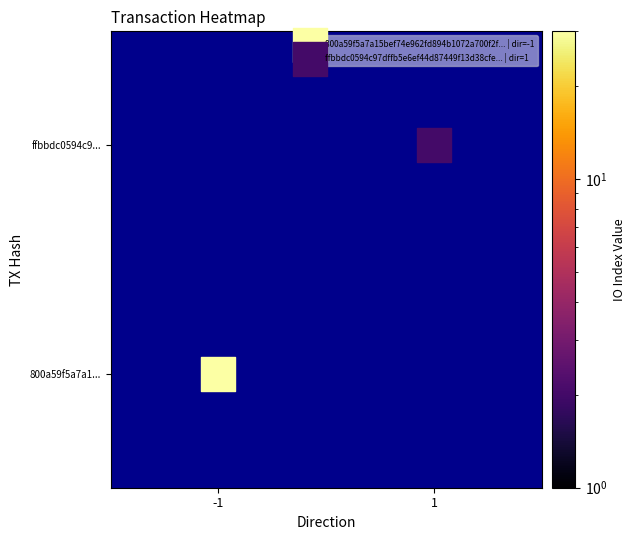

What are all the series names shown in the legend?

800a59f5a7a15bef74e962fd894b1072a700f2f... | dir=-1, ffbbdc0594c97dffb5e6ef44d87449f13d38cfe... | dir=1